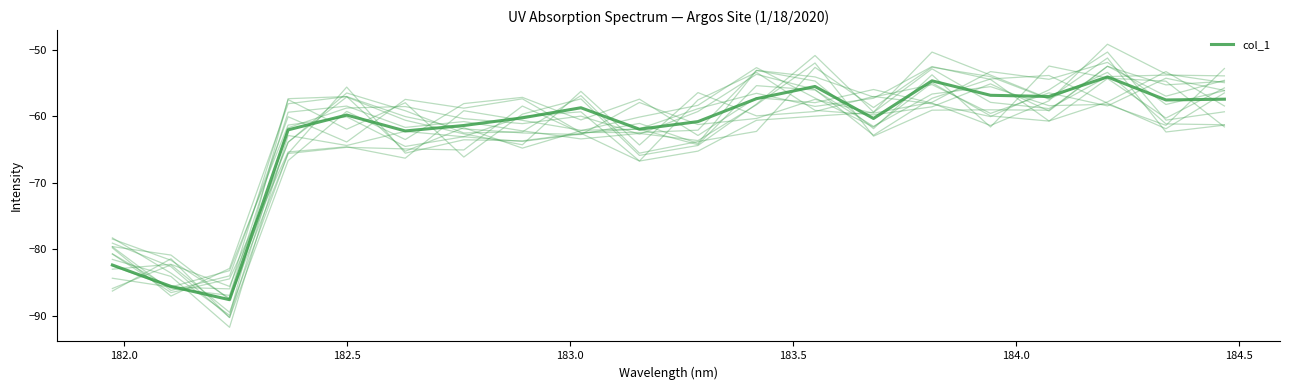

How many data points does each series have?

20